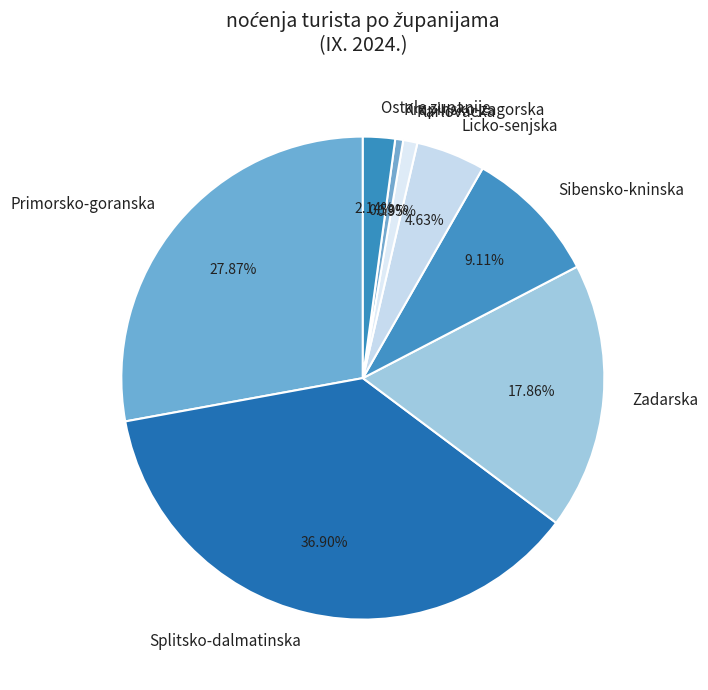

Is the sum of Splitsko-dalmatinska and Primorsko-goranska greater than half?

Yes